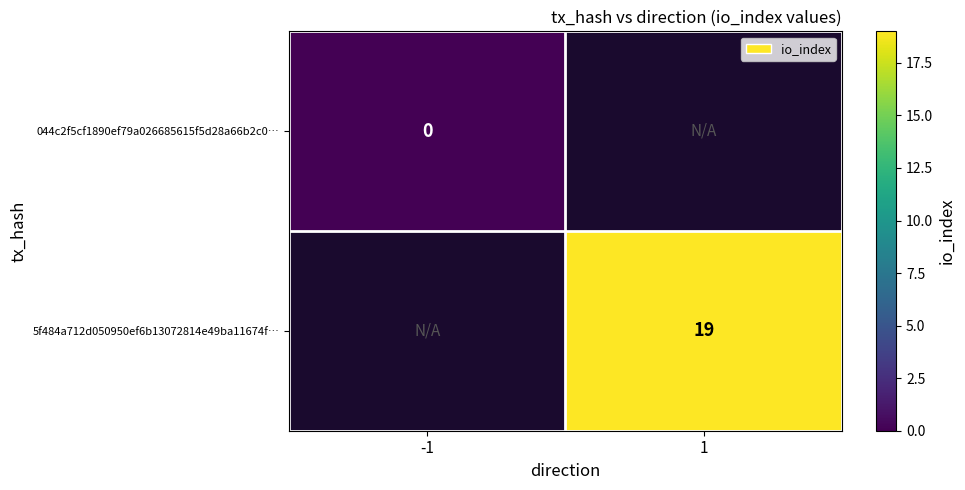

The value of 5f484a712d050950ef6b13072814e49ba11674f… at 1 is 19. True or false?

True